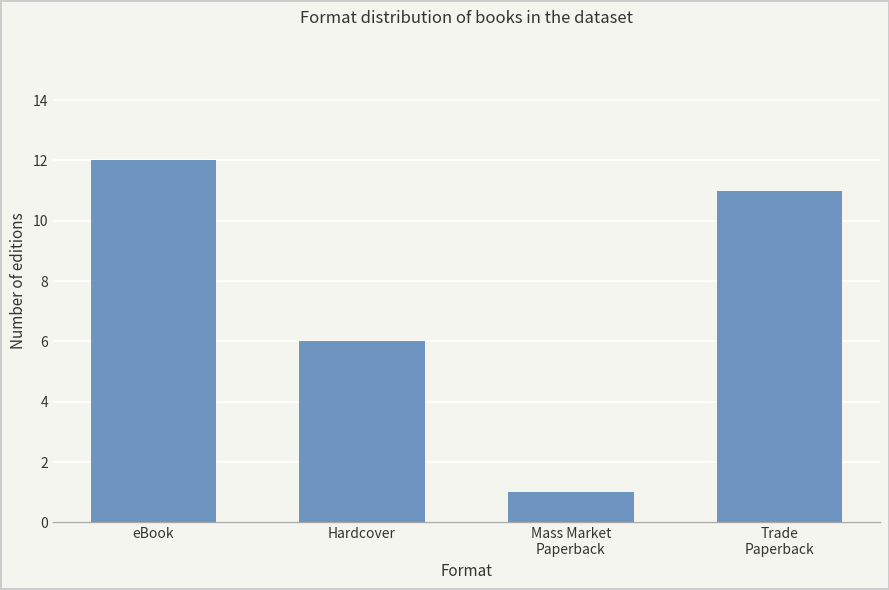

List the labels in order of value, smallest first.

Mass Market
Paperback, Hardcover, Trade
Paperback, eBook